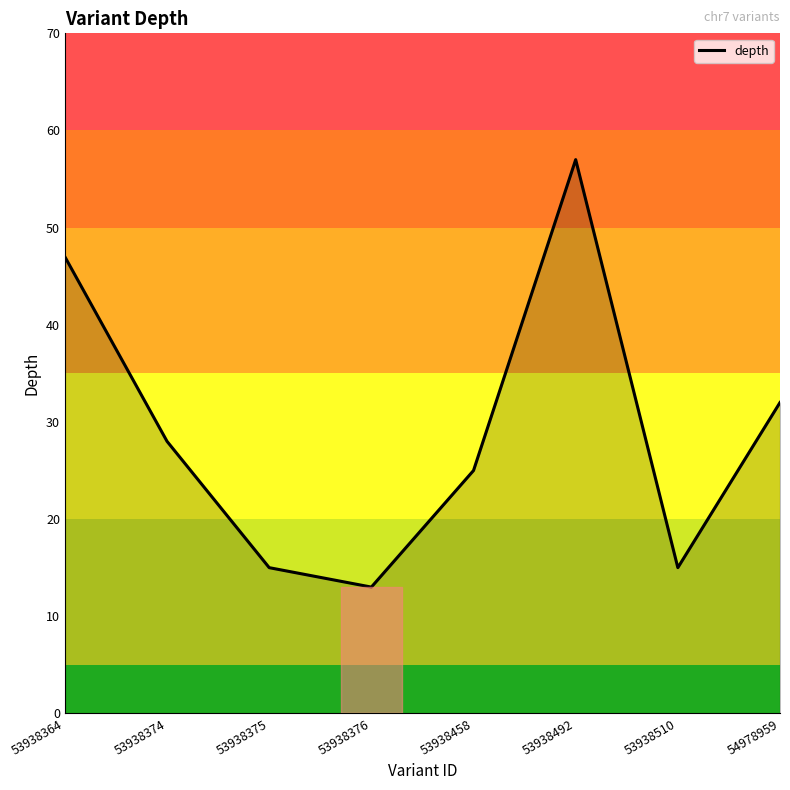

What is the sum of all values?

232